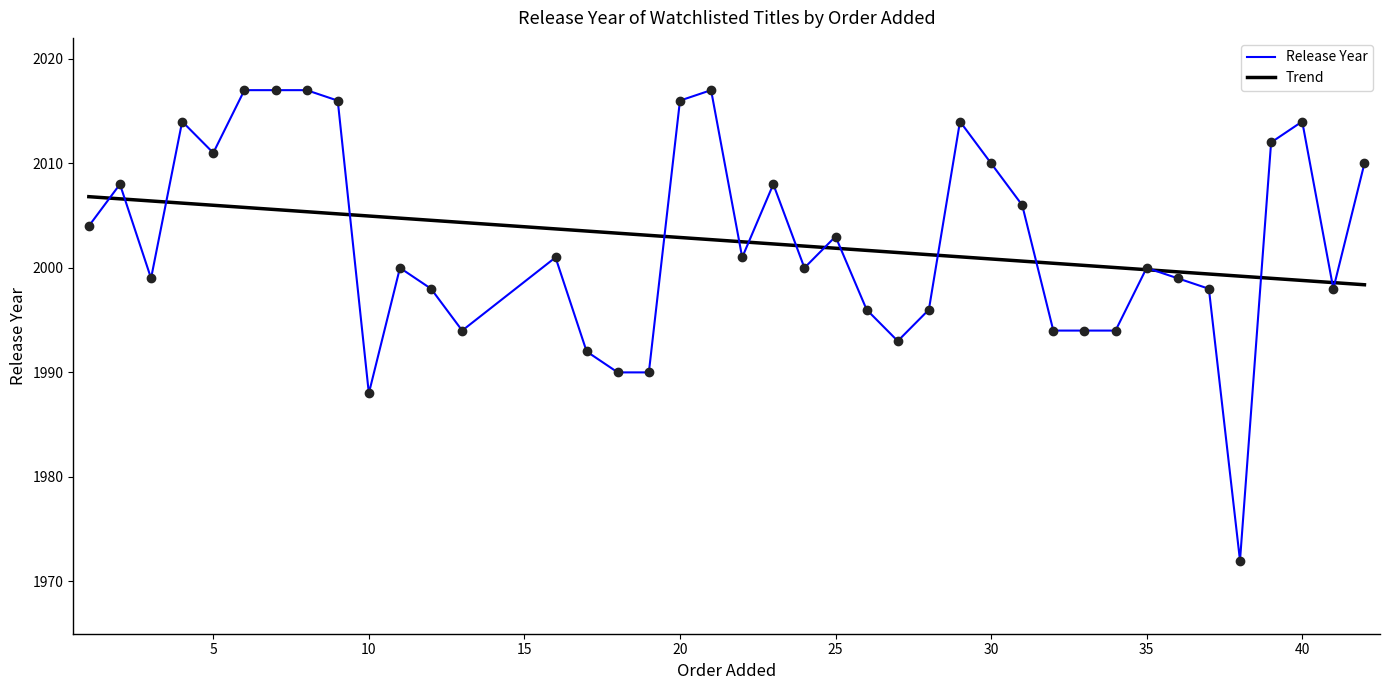

Which series has the largest range (max minus min)?

Release Year